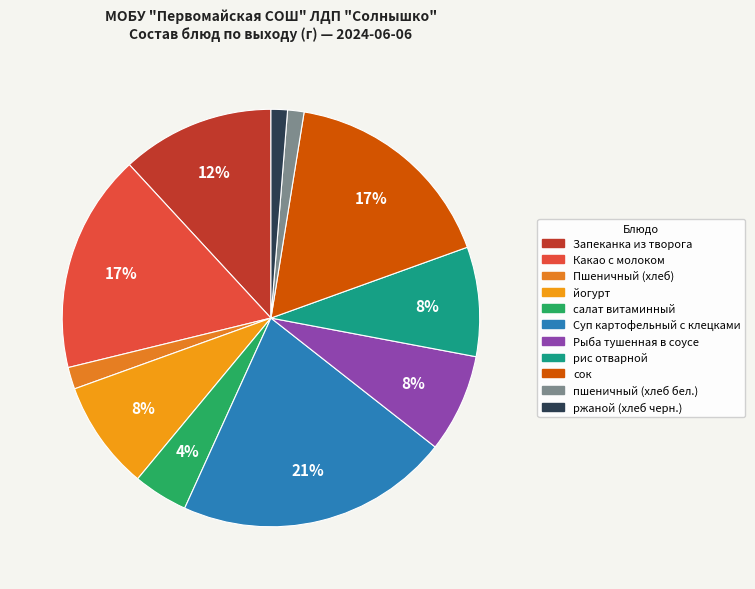

What percentage is the рис отварной slice, to the nearest percent?

8%